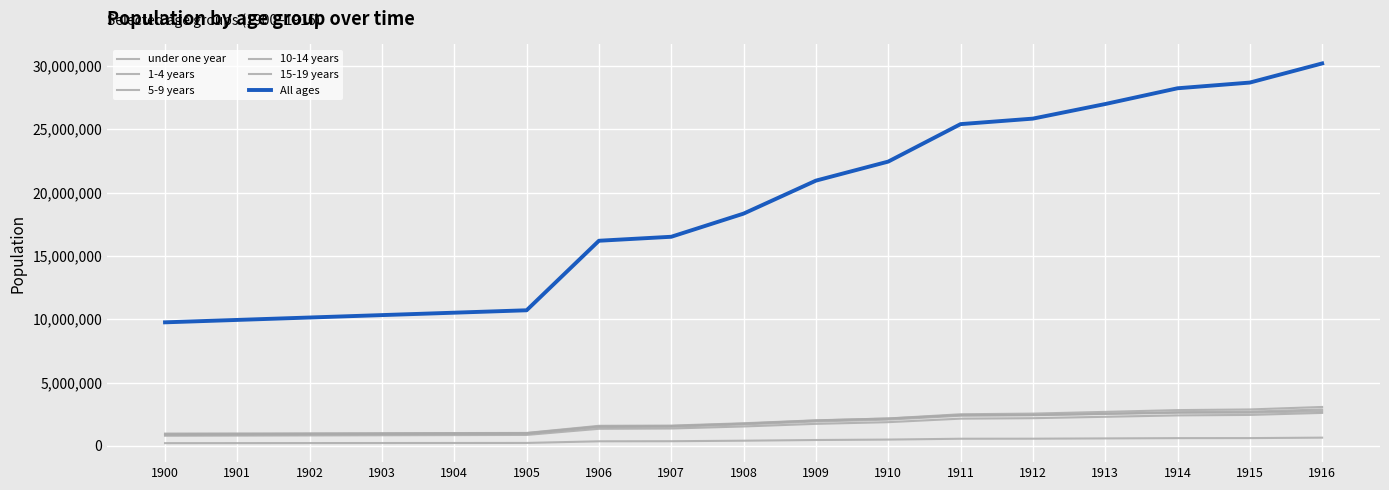

True or false: 15-19 years and 5-9 years intersect in this chart.

True